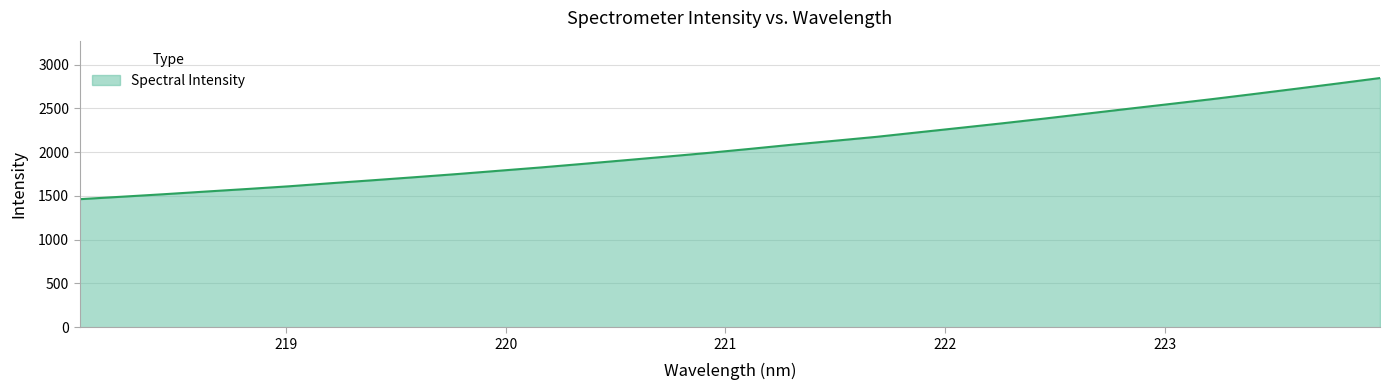

What is the difference between the maximum and minimum values?

1384.3